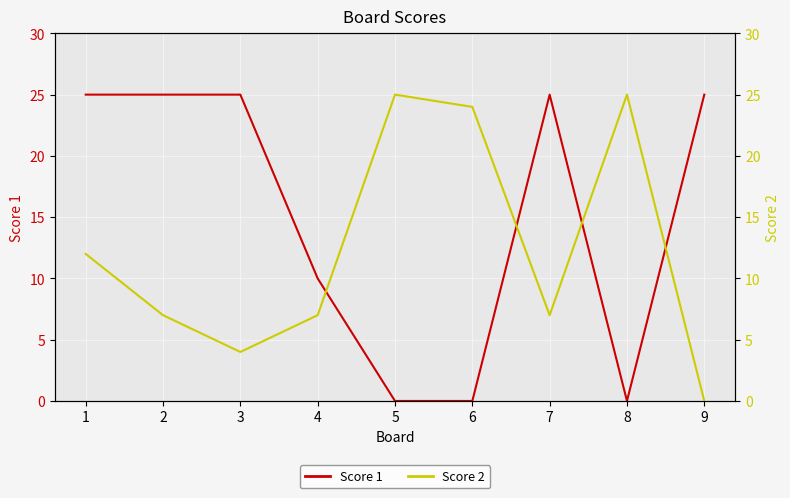

The value of Score 2 at 5 is 37. True or false?

False